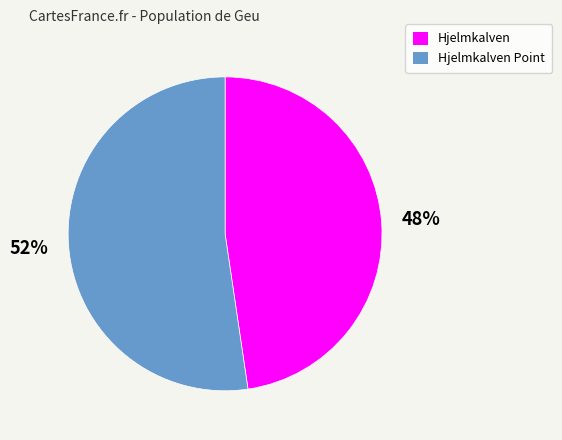

Is there a majority slice in this chart?

Yes